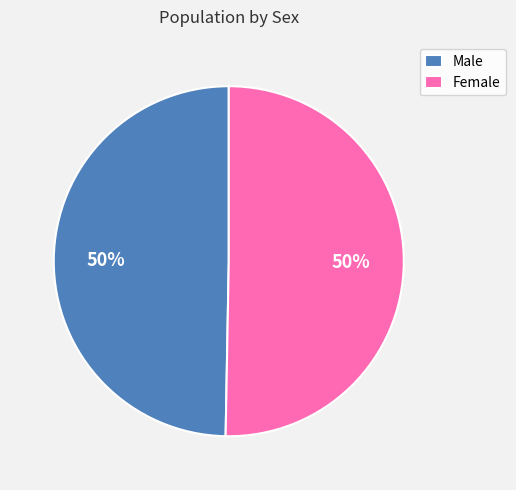

Is it true that Male is 50% of the pie?

True